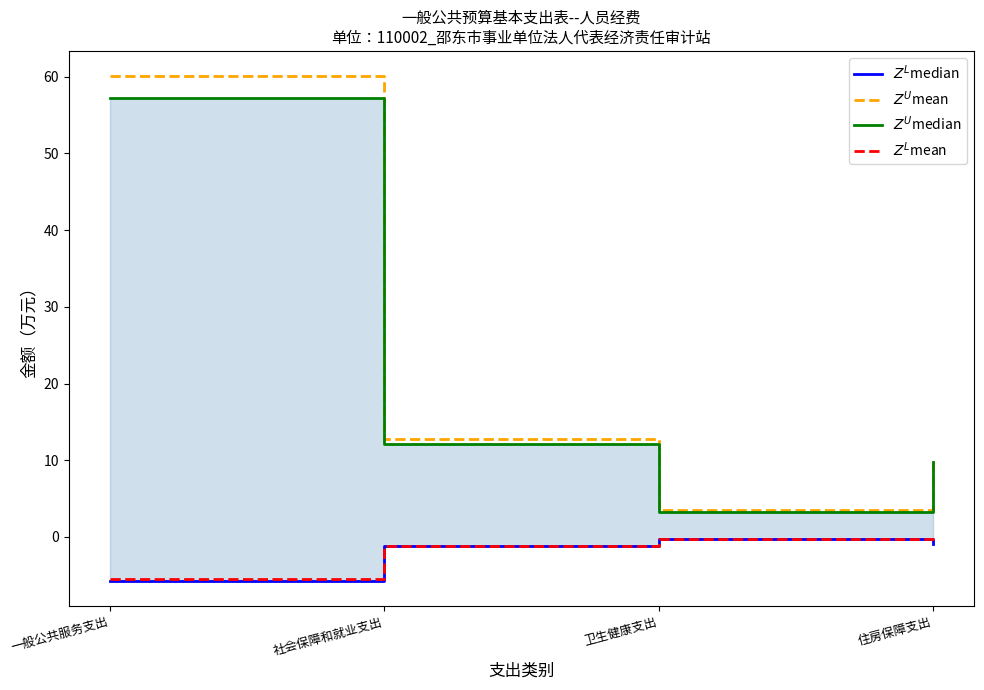

What is the sum of all $Z^L$median values?

-8.2